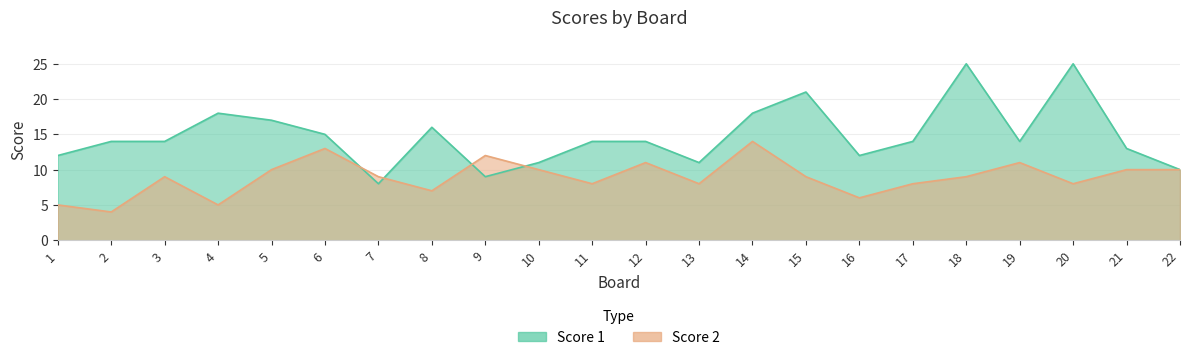

Where do Score 1 and Score 2 first cross each other?

6 and 7